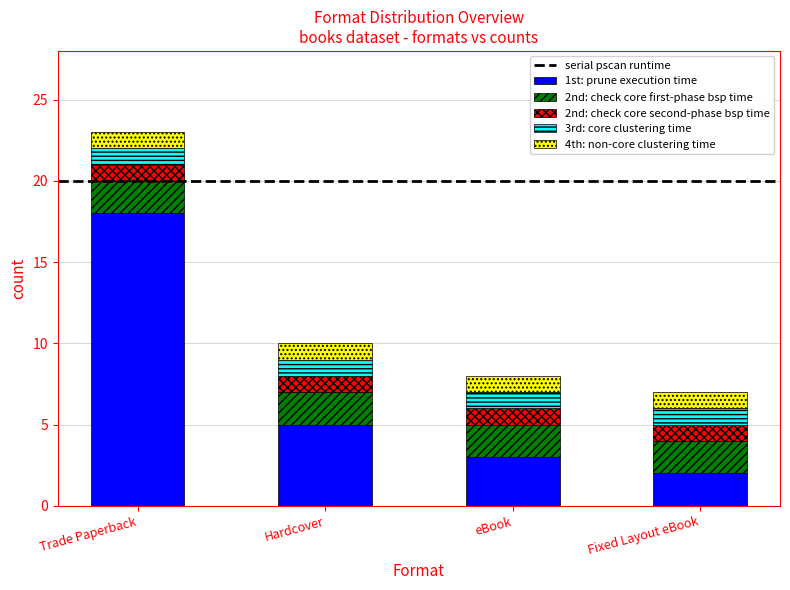

Are the bars grouped side by side (vs. stacked)?

No